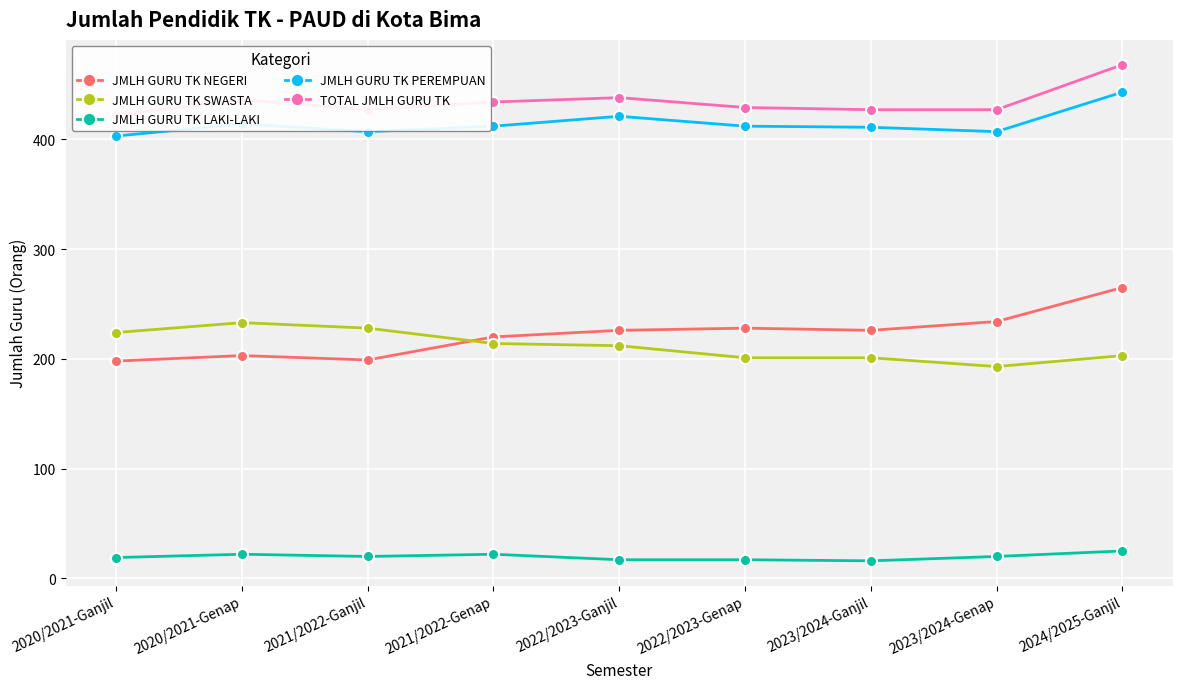

True or false: JMLH GURU TK LAKI-LAKI and JMLH GURU TK NEGERI intersect in this chart.

False